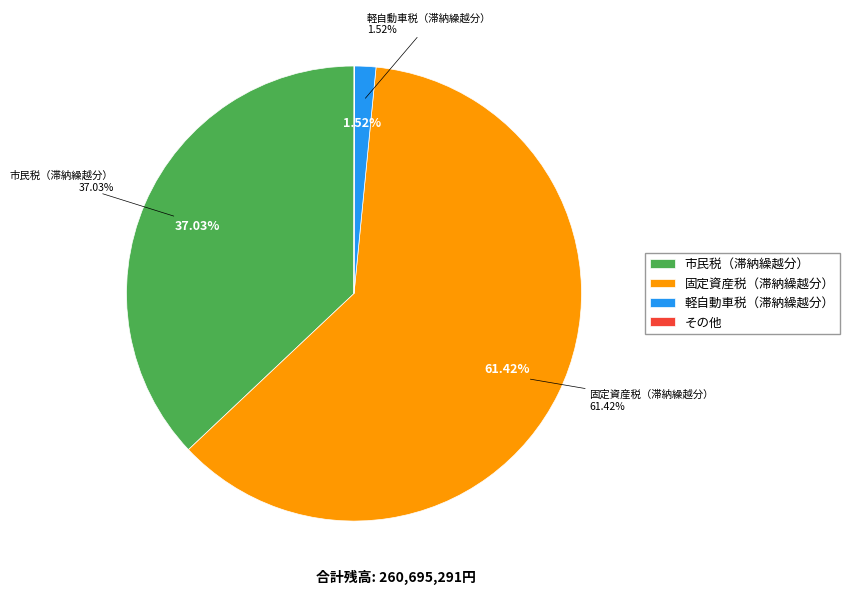

The 市民税（滞納繰越分） slice represents 30% of the pie. True or false?

False